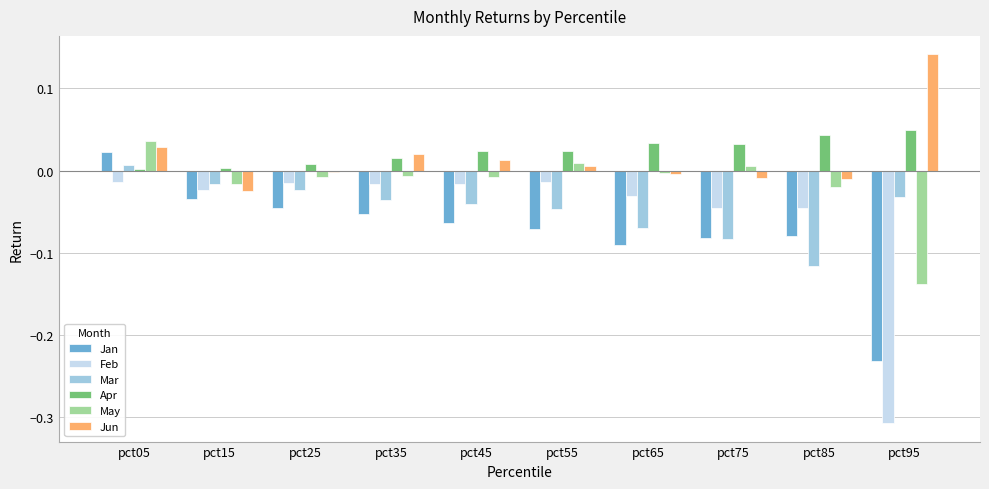

At which category is the sum across all series the highest?

pct05